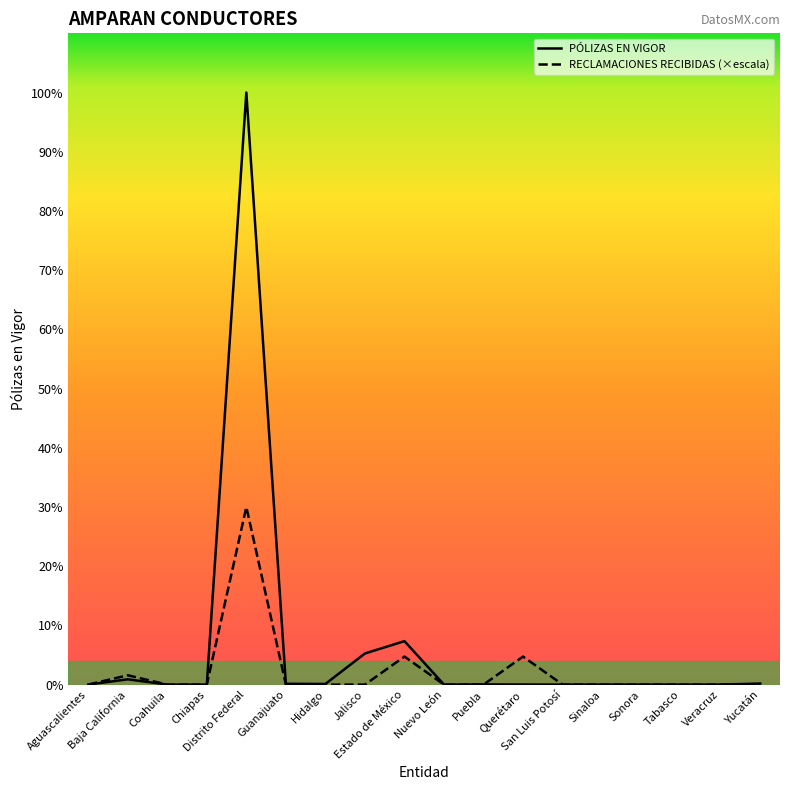

The PÓLIZAS EN VIGOR series shows 1.6 at Coahuila. True or false?

False